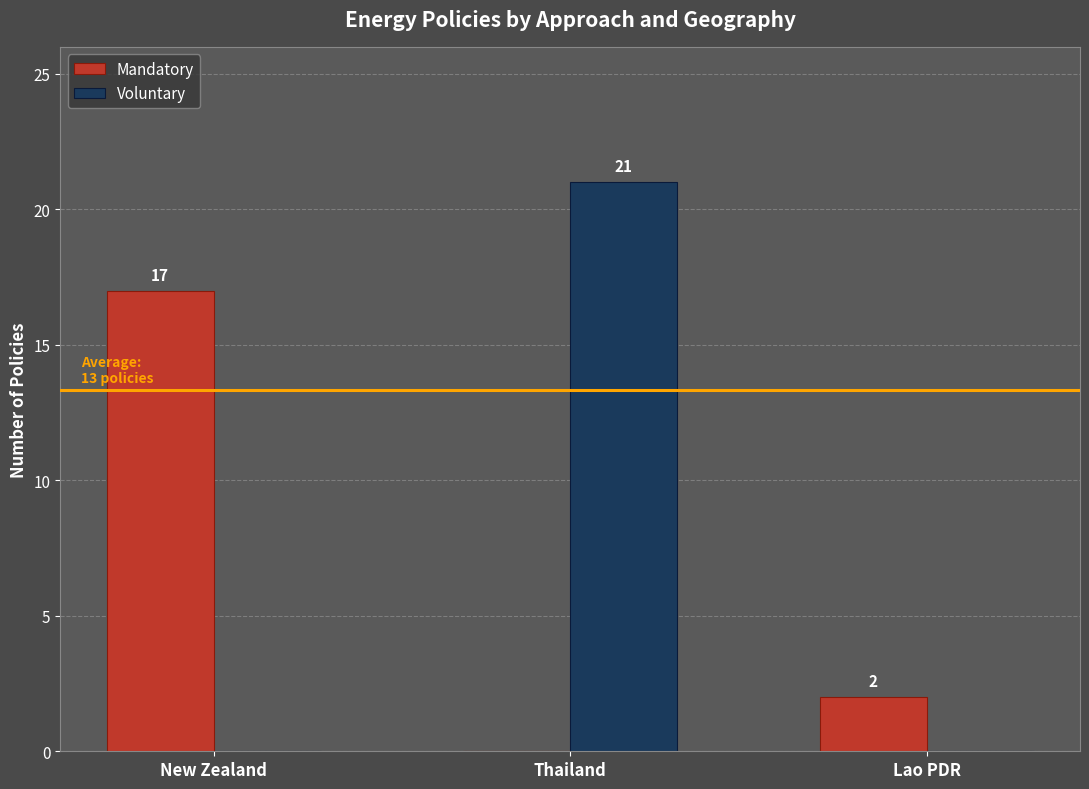

The value of Mandatory at Lao PDR is 2. True or false?

True